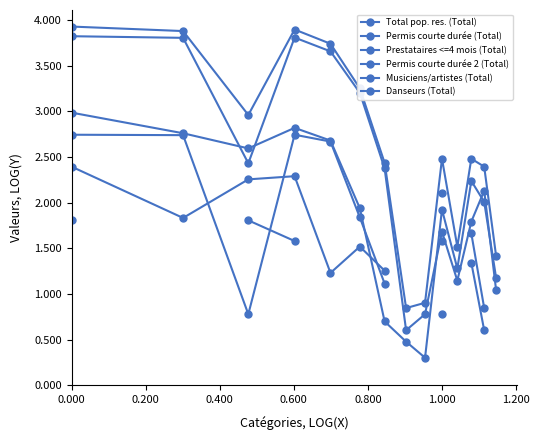

How many positive values does the Danseurs (Total) series have?

6